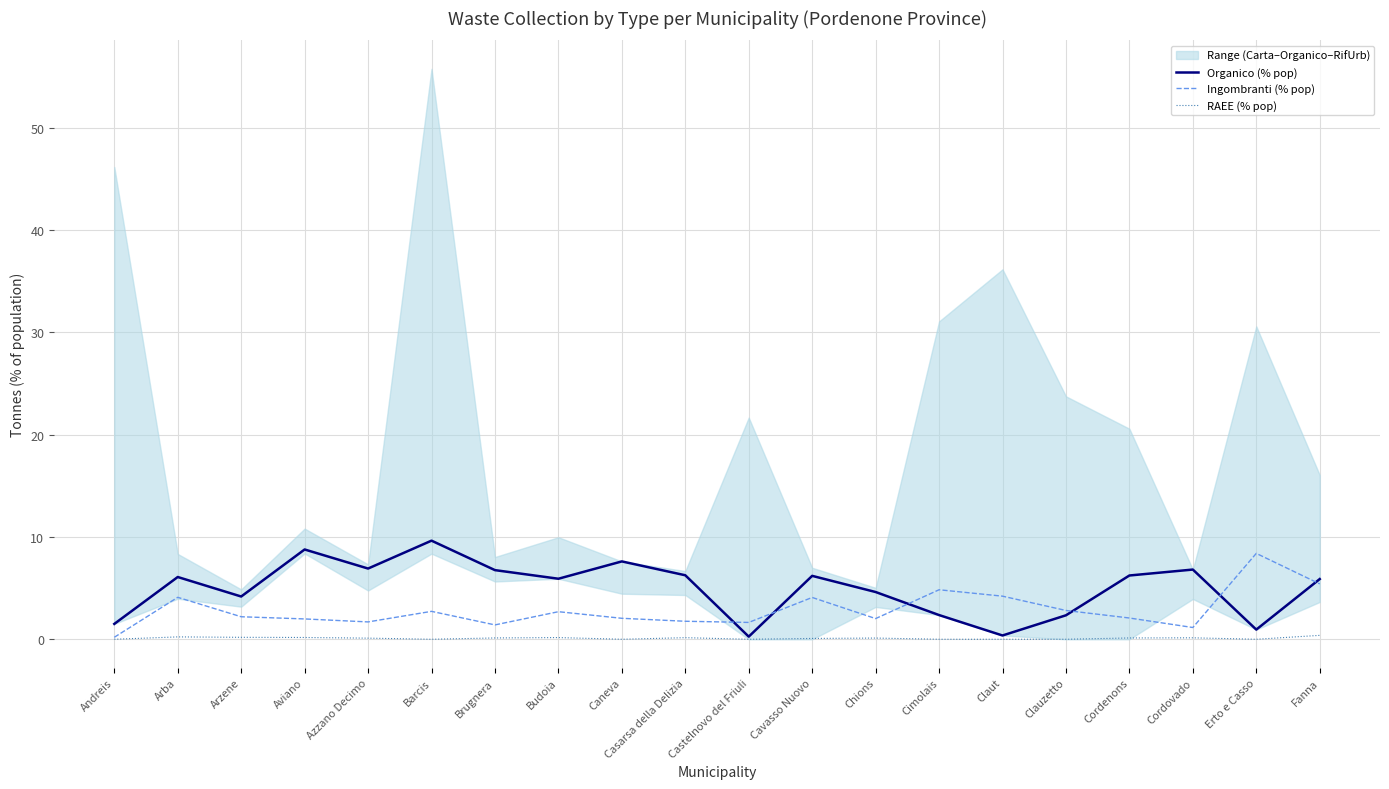

True or false: RAEE (% pop) and Ingombranti (% pop) intersect in this chart.

False